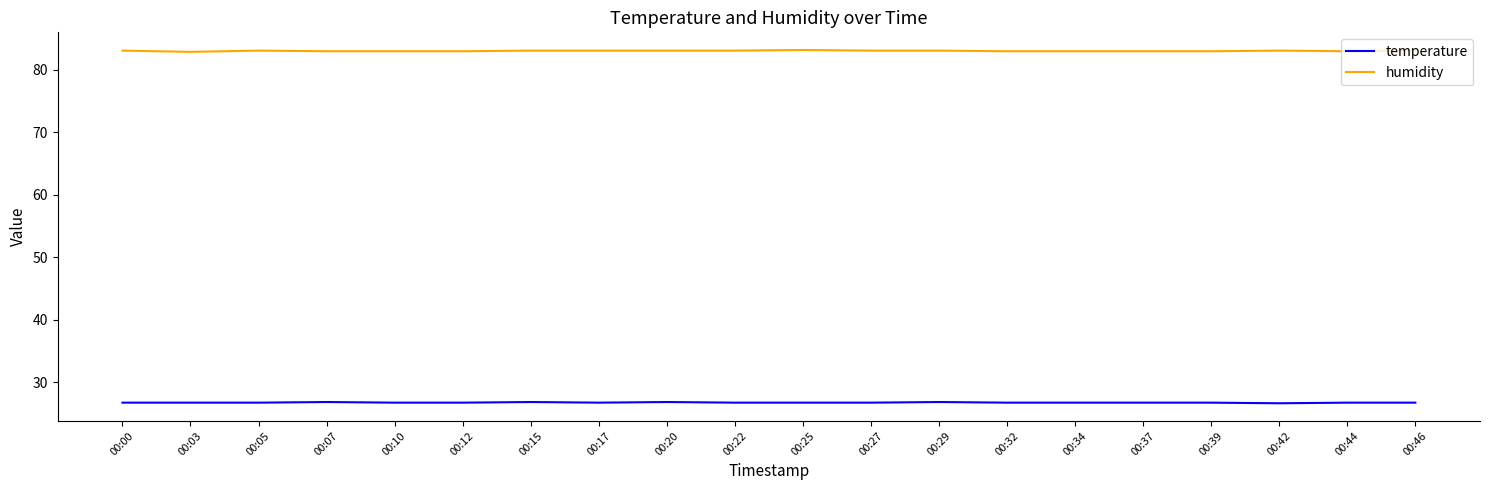

What is the difference between the maximum and minimum values in the temperature series?

0.2